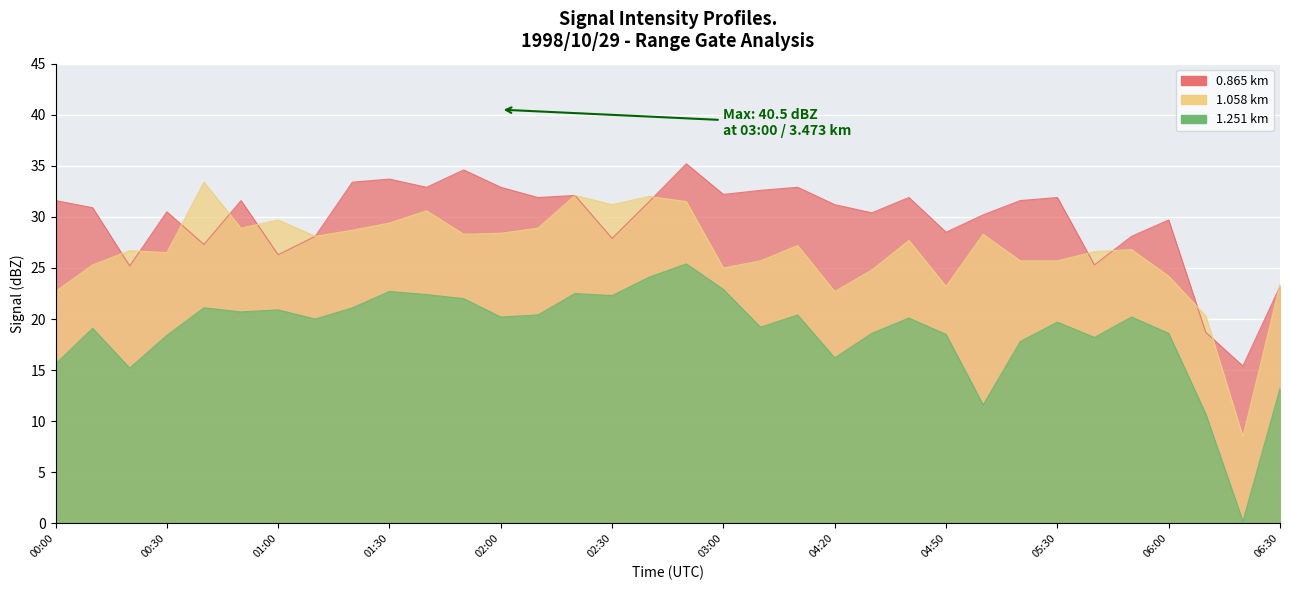

In 0.865 km, how many points are lower than both neighbors (excluding endpoints)?

11